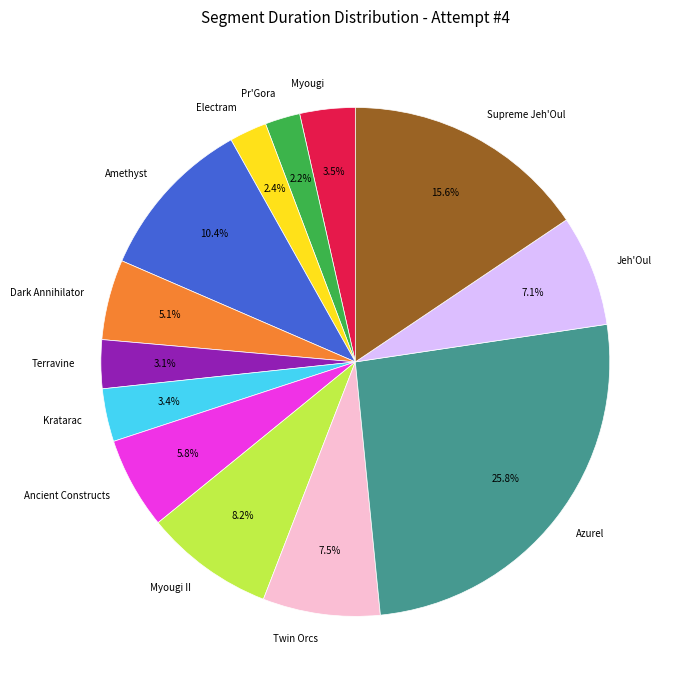

How much of the chart is everything except Myougi II?

91.8%